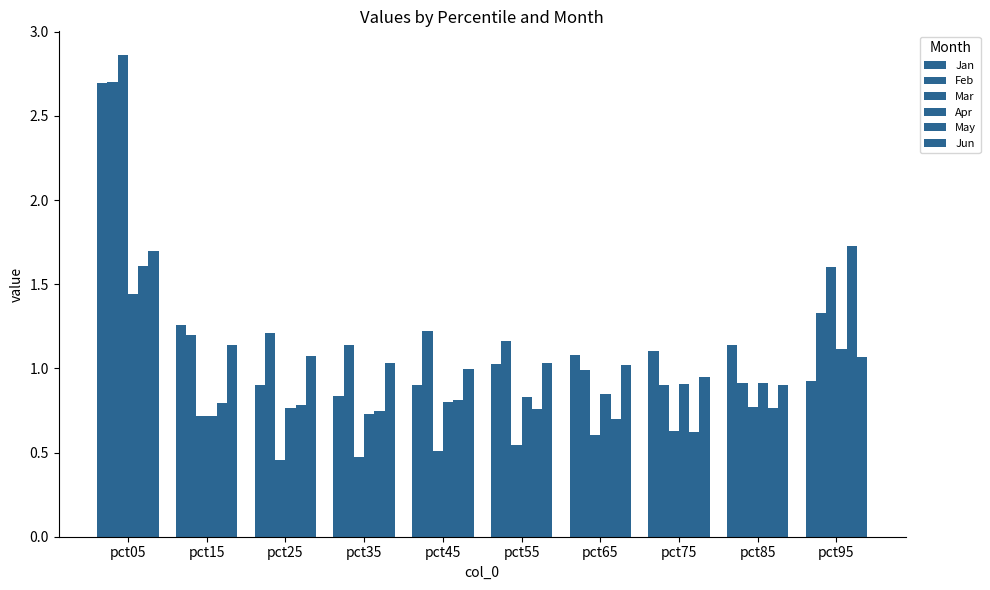

How many bars are there in total?

60